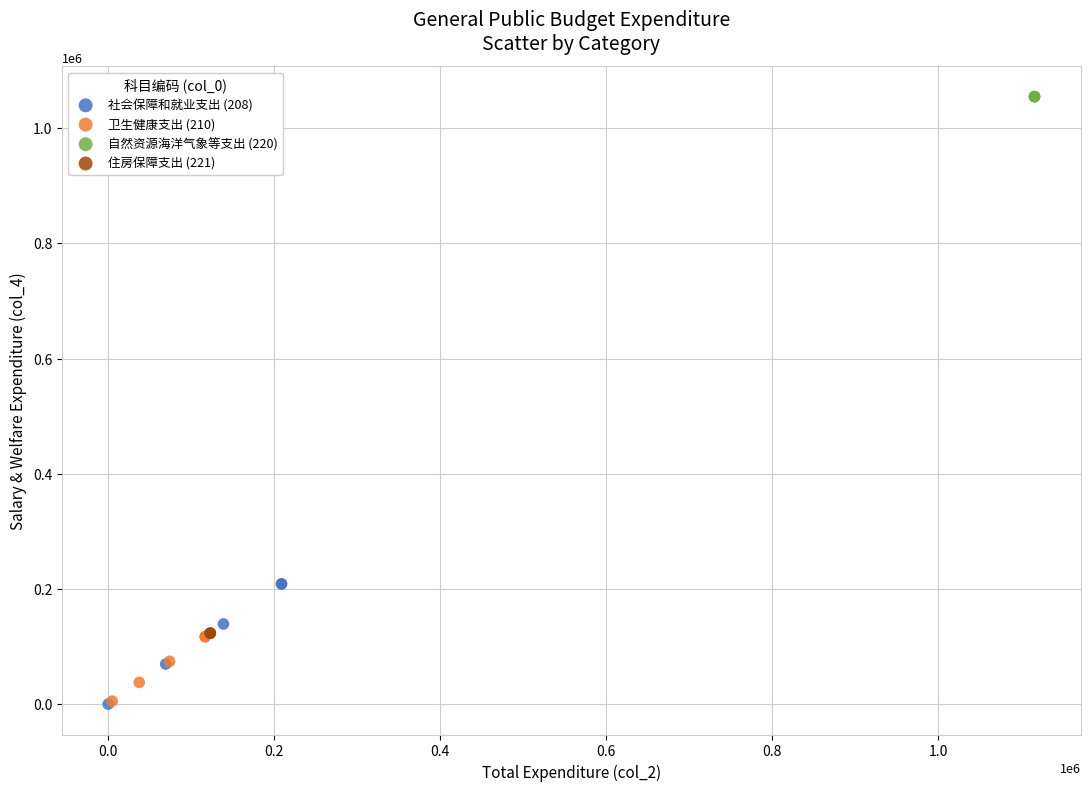

Which series contains the highest Y value?

自然资源海洋气象等支出 (220)